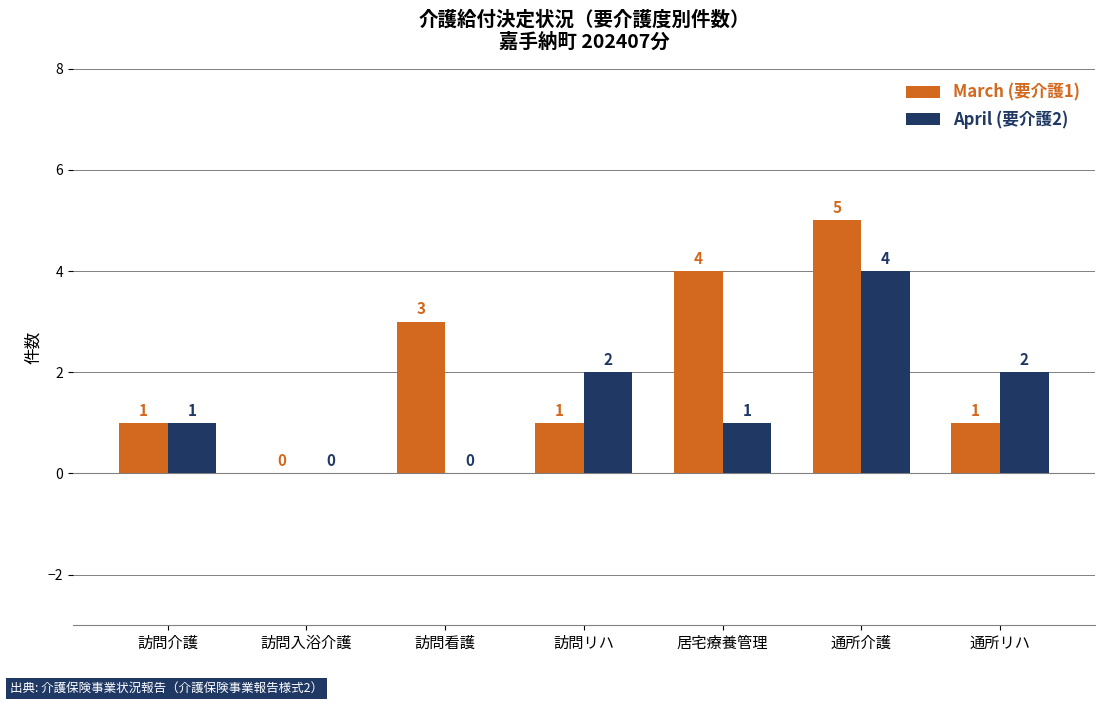

What is the maximum value for April (要介護2)?

4